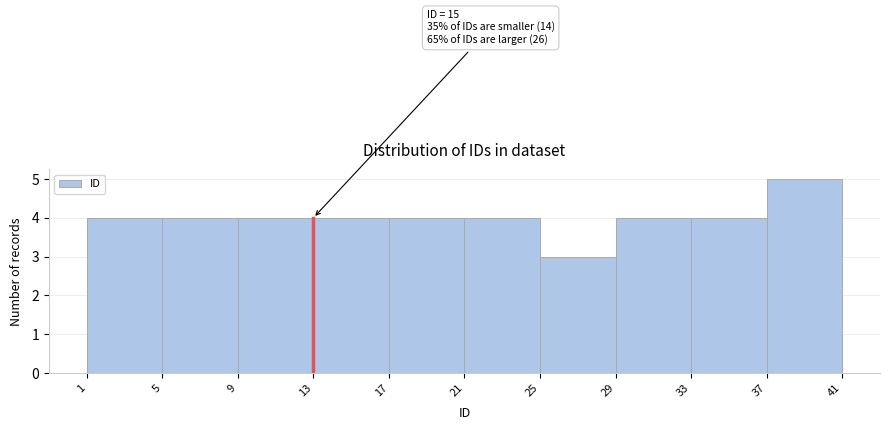

Over which range of the x-axis is the bar tallest?

37 to 41